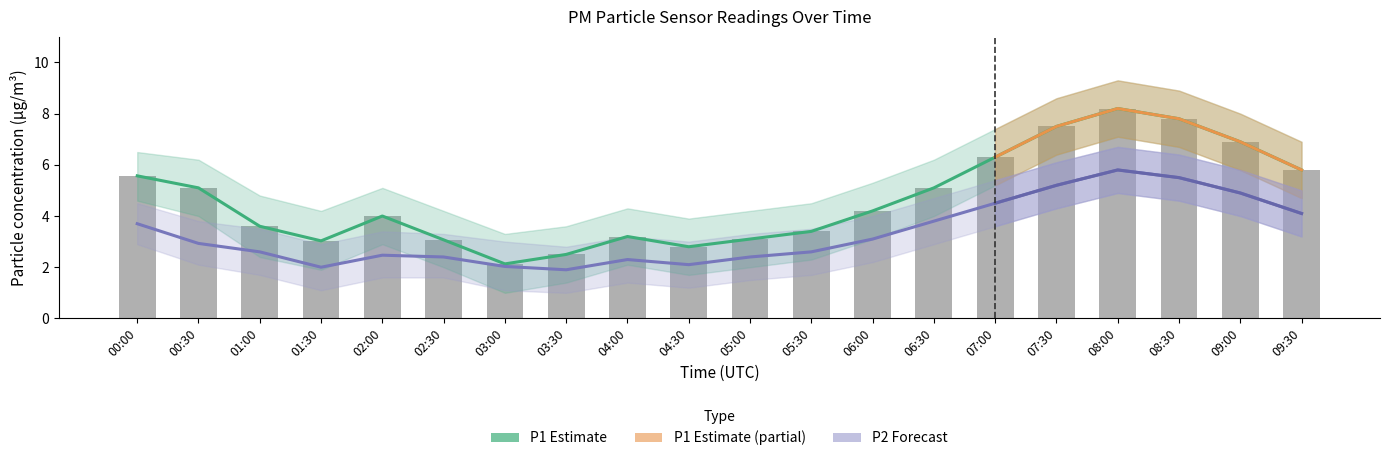

At which category is the sum across all series the highest?

08:00